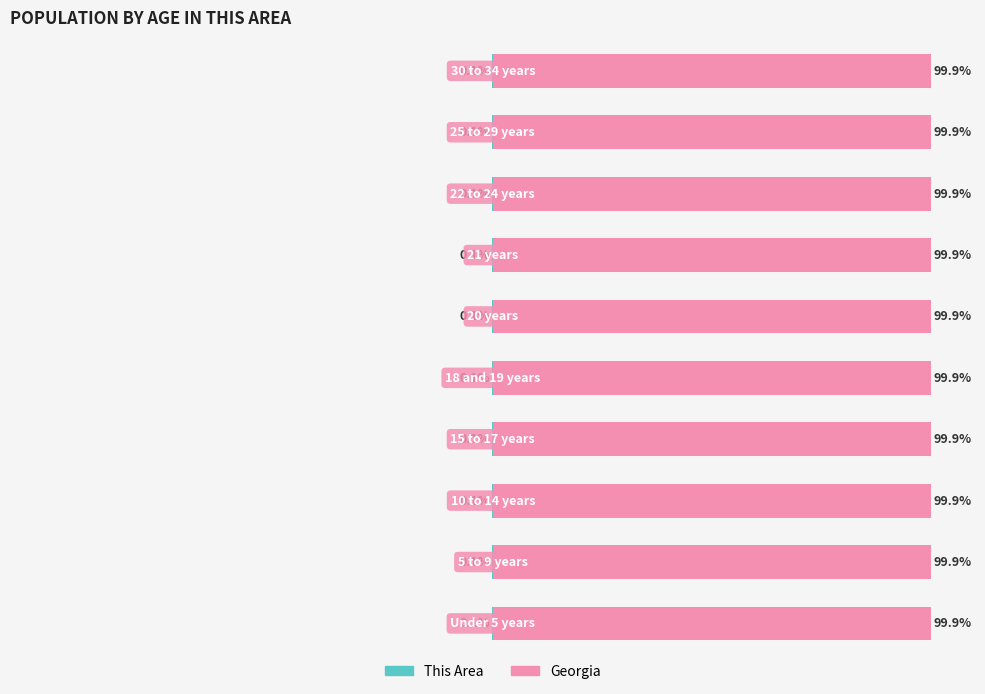

What is the value of the This Area bar at the 7th from the left?

-0.1